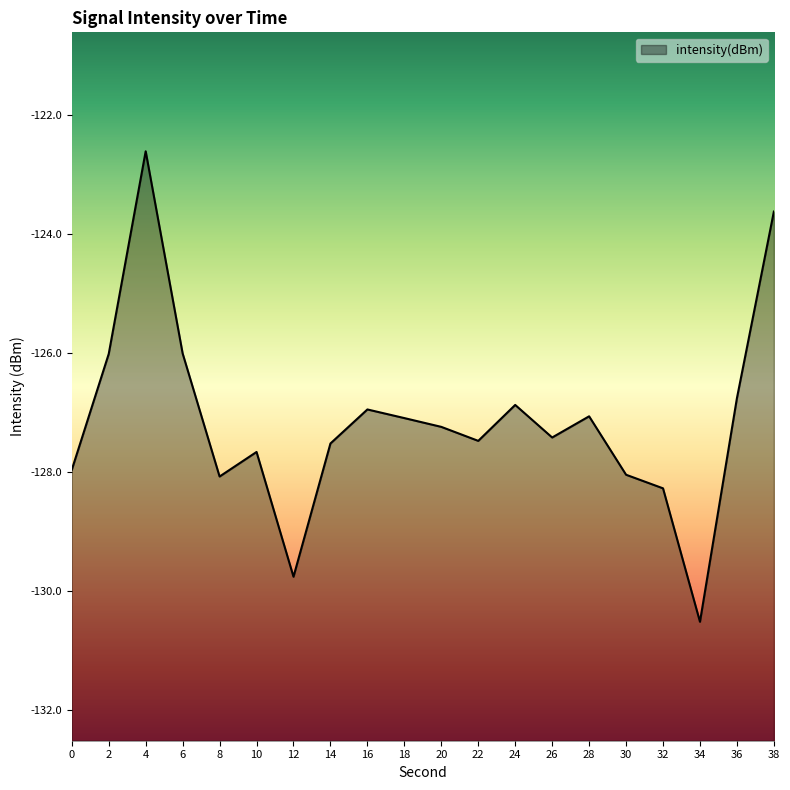

True or false: there are more than 0 points higher than both neighbors.

True